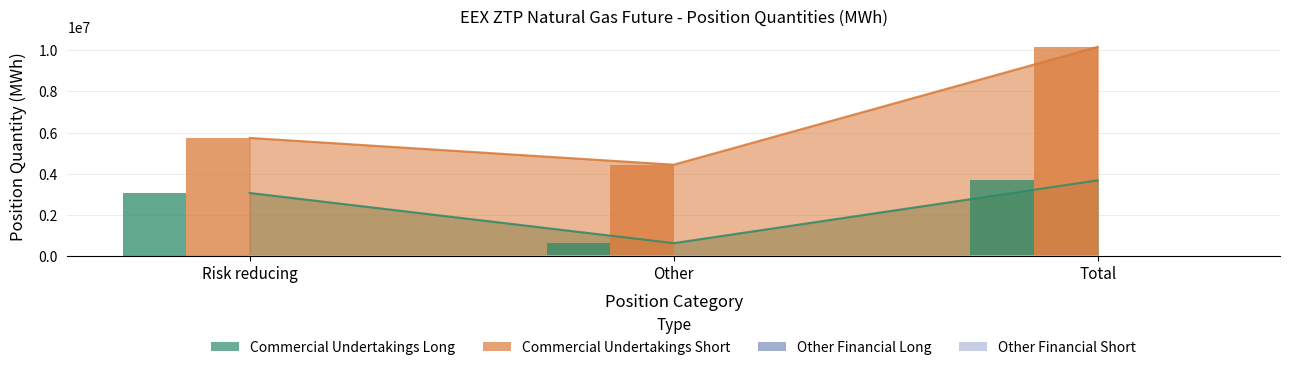

What is the label of the 1st bar from the right?

Total